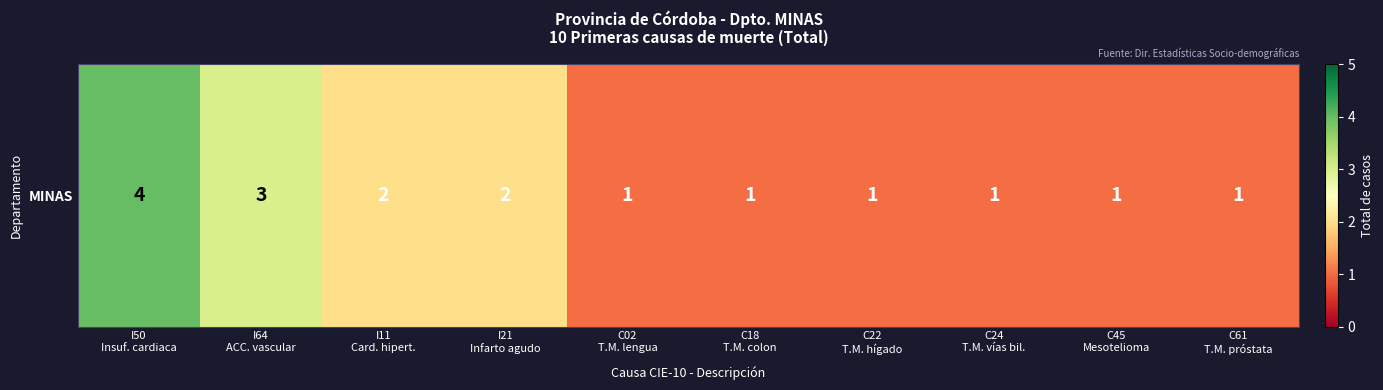

Reading left to right, list all the values displayed in this chart.

4	3	2	2	1	1	1	1	1	1